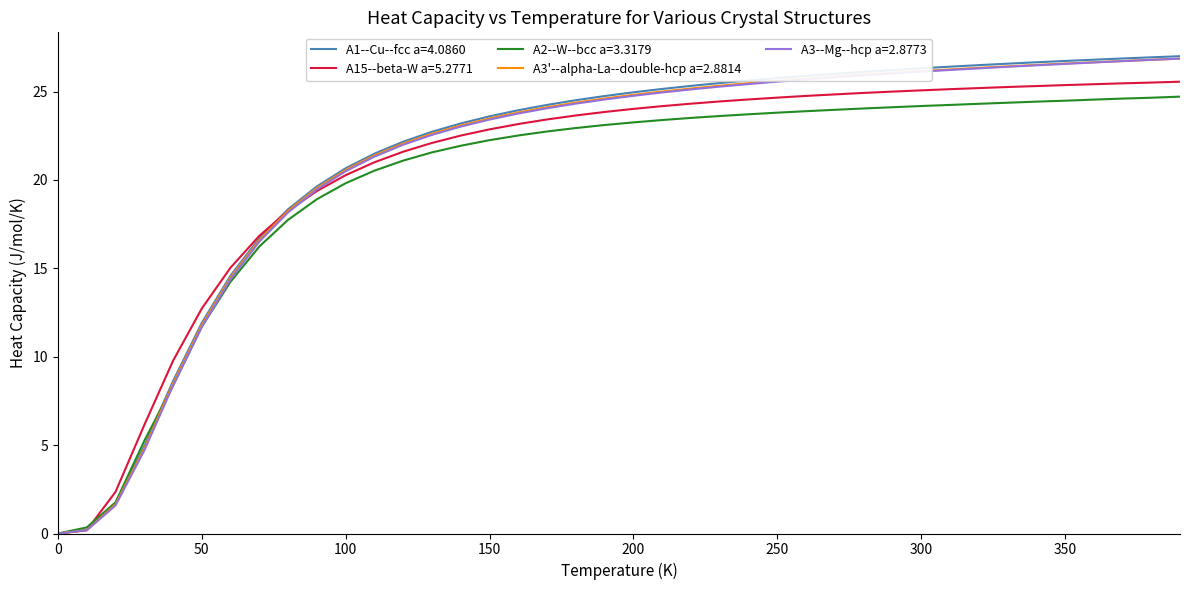

Which series has the widest spread of values?

A1--Cu--fcc a=4.0860